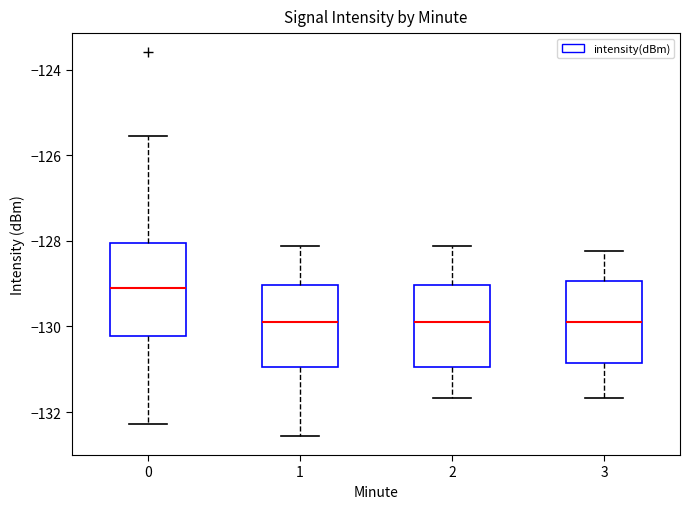

Where does the median line of the box at x = 2 sit on the y-axis? The values are not printed on the chart, so give them approximately, as read against the axis.

-130.0